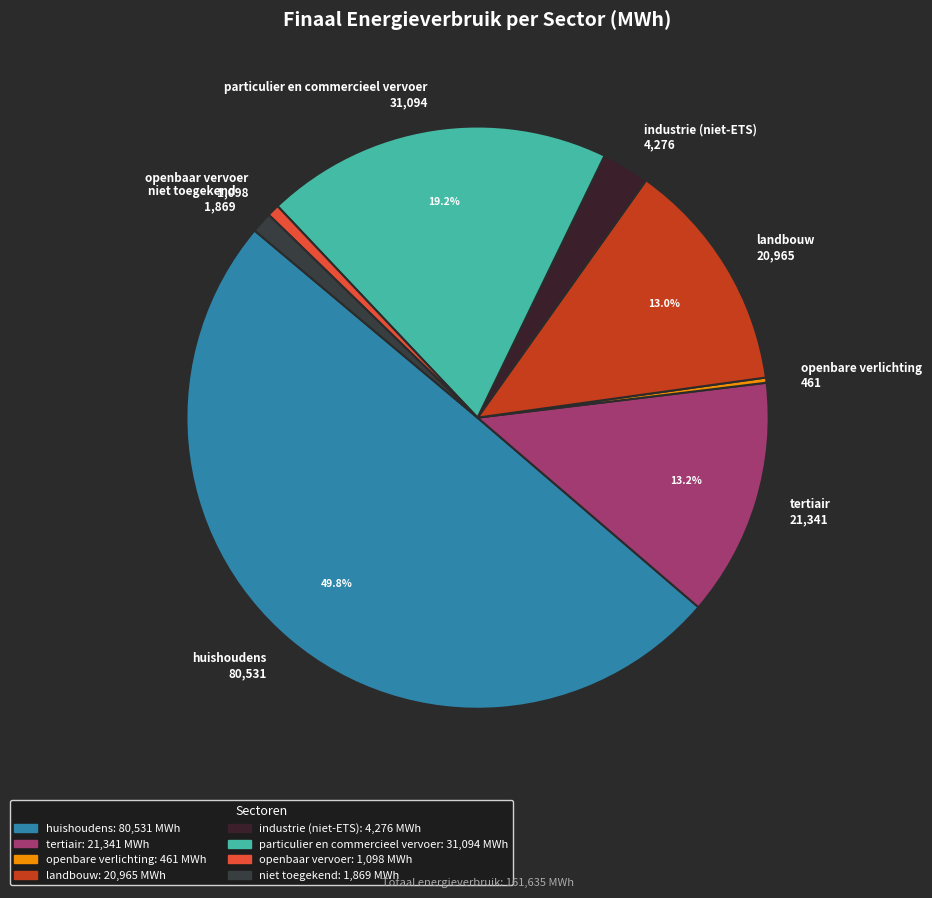

How much of the chart is everything except landbouw 20,965?

87.0%